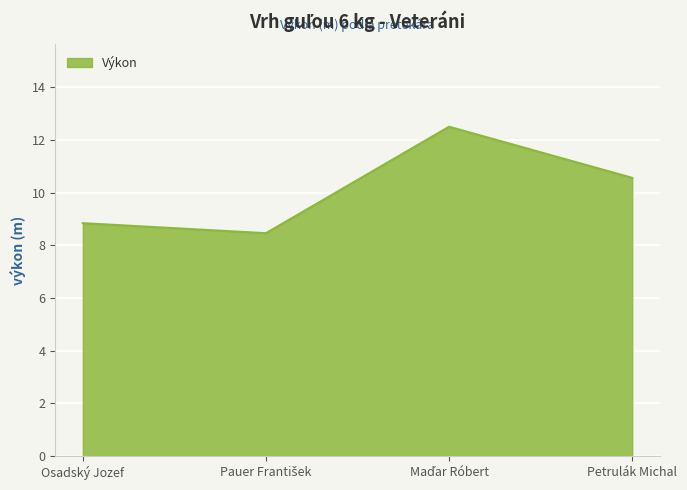

What is the change in value from Osadský Jozef to Petrulák Michal?

+1.7